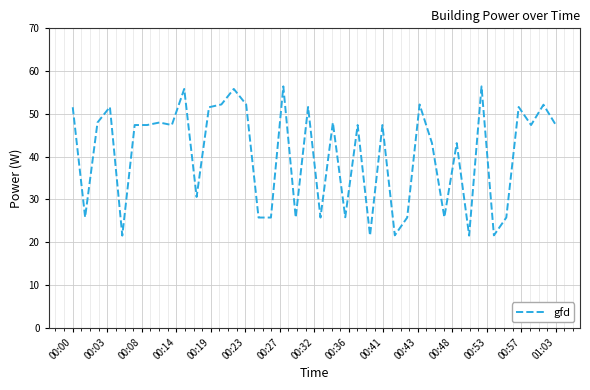

What is the maximum value shown in the chart?

56.4